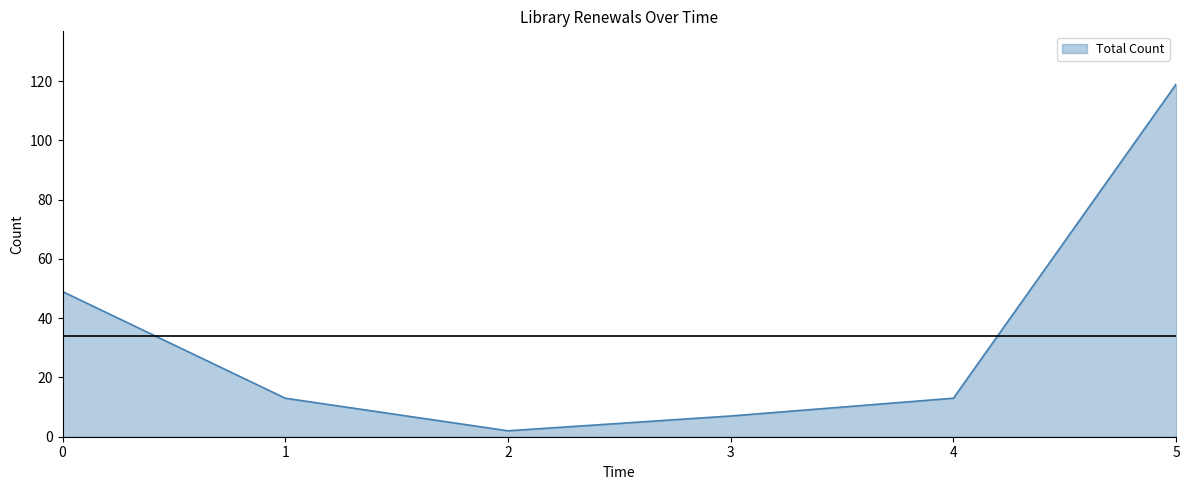

What is the maximum value shown in the chart?

119